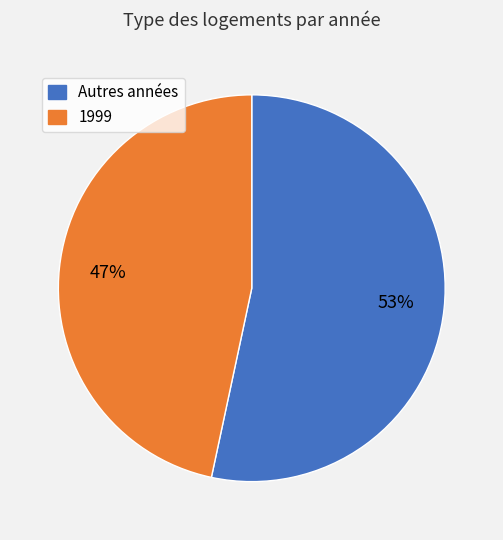

Is there any slice that represents more than half of the pie?

Yes